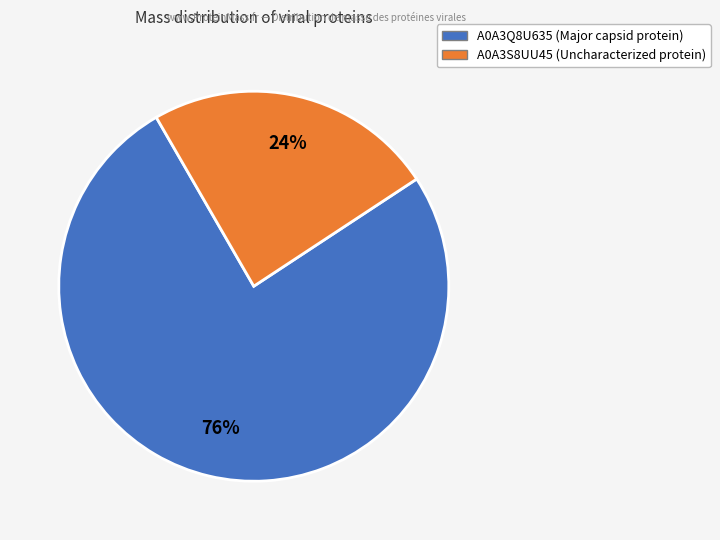

Do A0A3S8UU45 (Uncharacterized protein) and A0A3Q8U635 (Major capsid protein) together represent more than half of the pie?

Yes